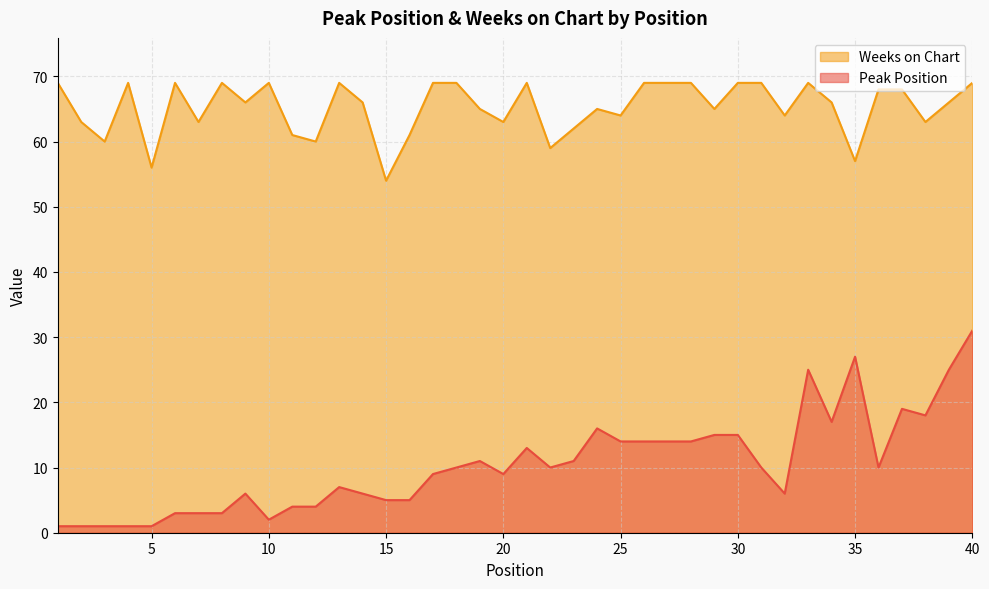

Is it true that Weeks on Chart equals 16 at 20?

False